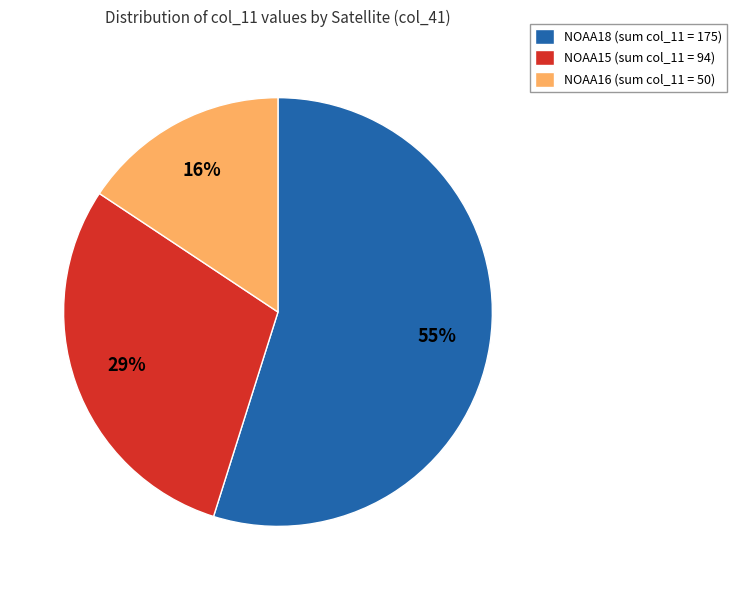

What is the smallest slice in the pie chart?

NOAA16 (sum col_11 = 50)